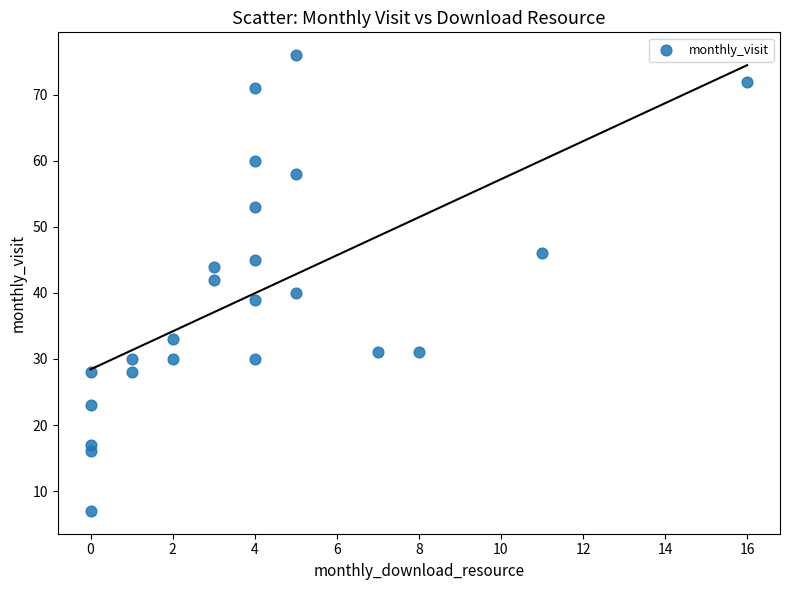

What is the range of Y values (max minus min)?

69